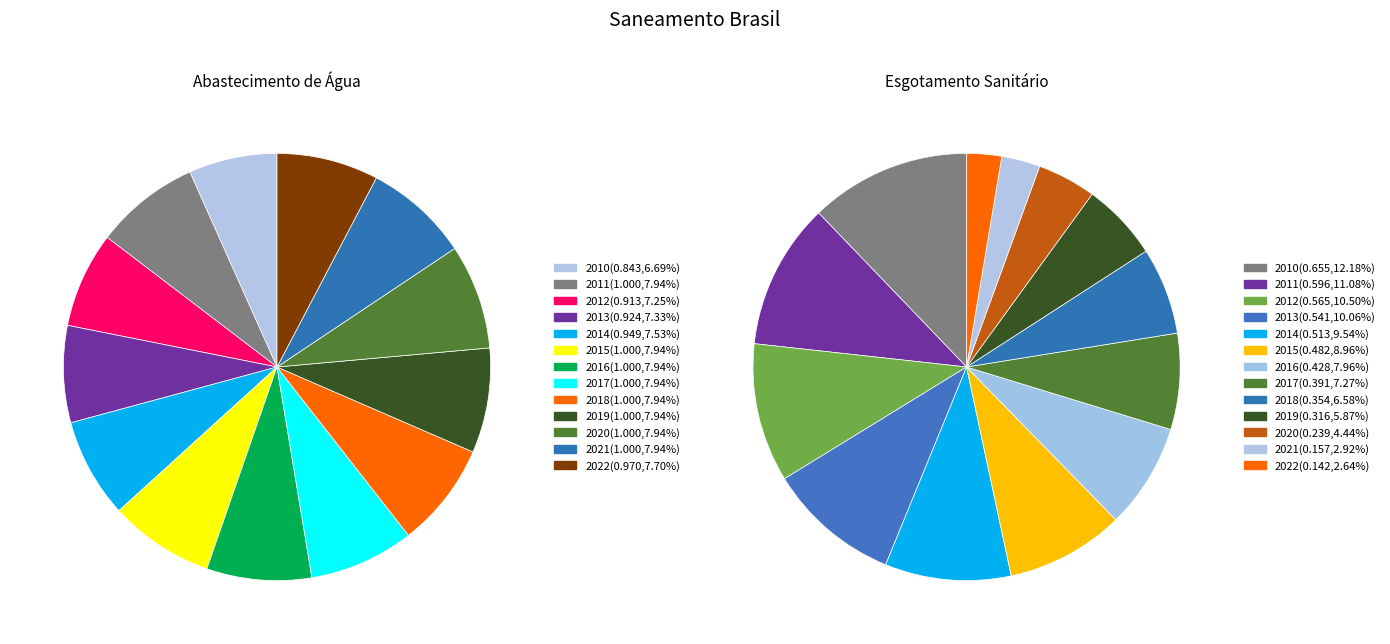

Which series has the largest range (max minus min)?

Parcela pop. com esgoto